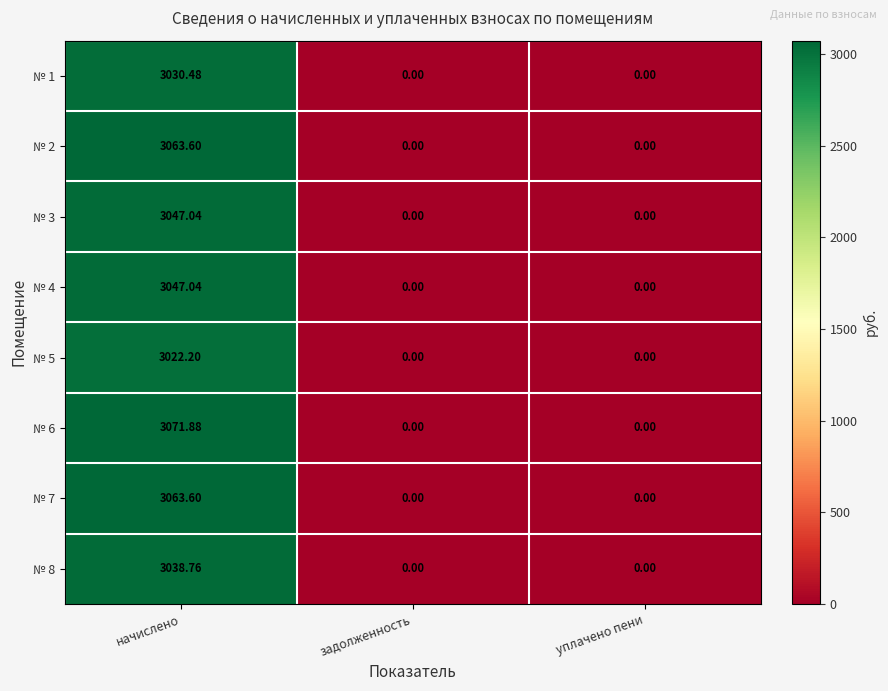

Which series has the largest range (max minus min)?

№ 6